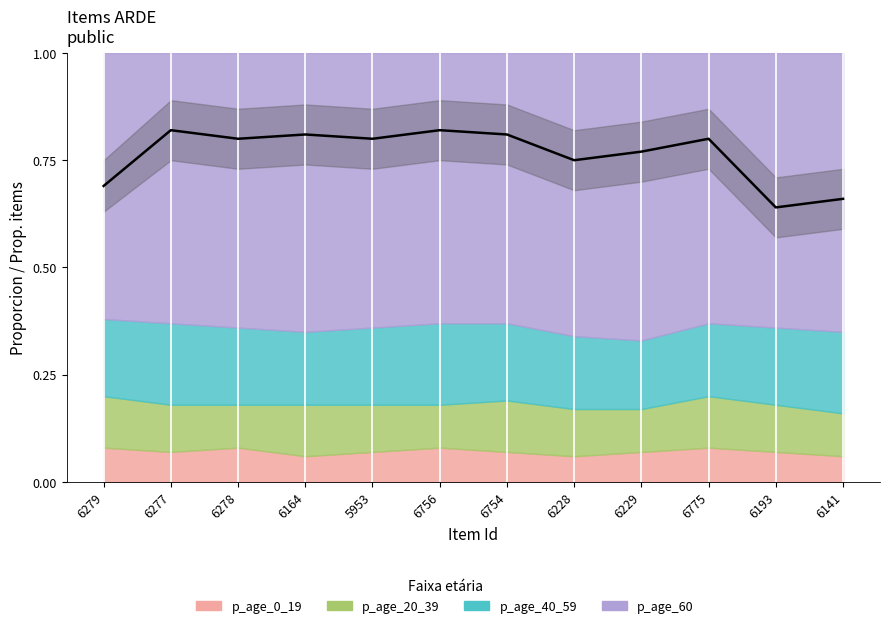

What is the maximum value for public?

1